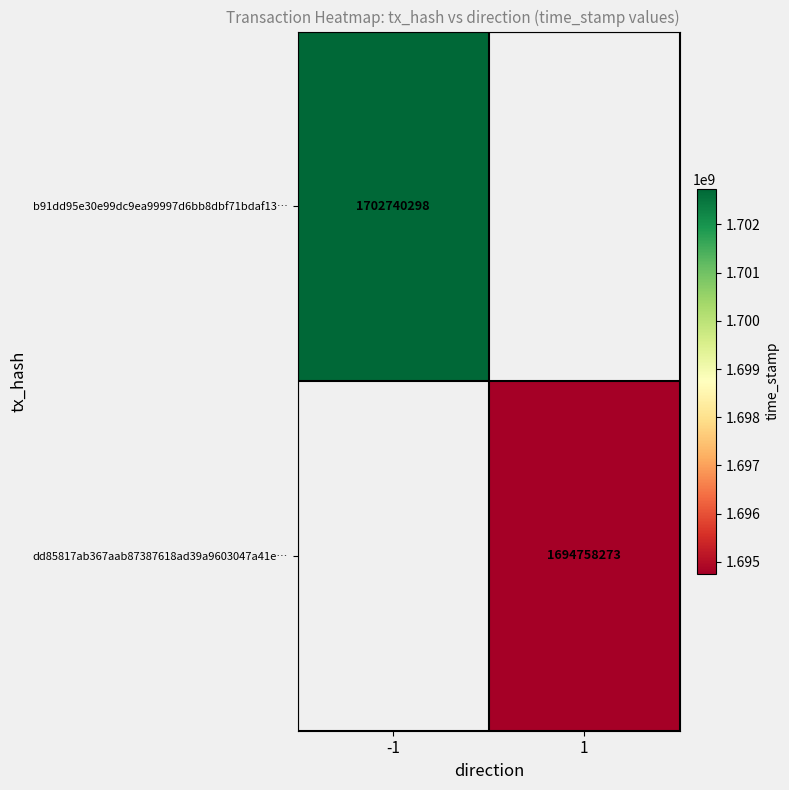

At how many categories does at least one series exceed 1700144525?

1